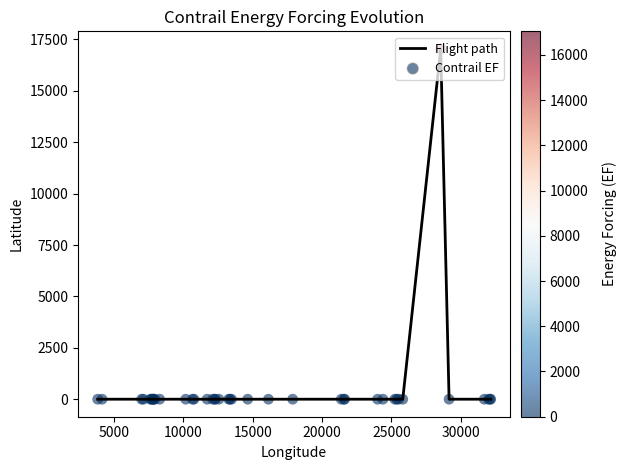

What is the difference between the maximum and minimum values?

17044